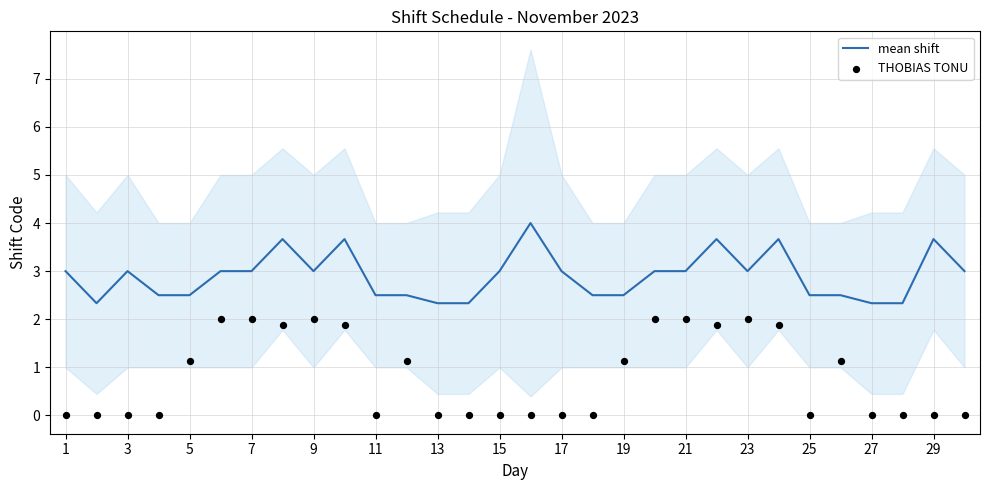

What are all the series names shown in the legend?

mean shift, THOBIAS TONU